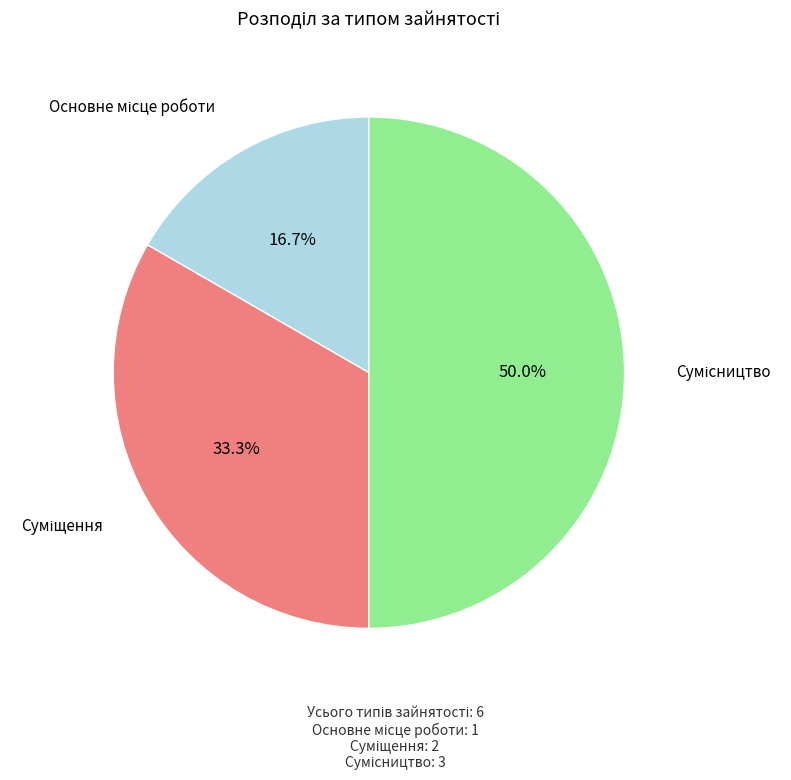

Rank the categories by value from lowest to highest.

Основне місце роботи, Суміщення, Сумісництво